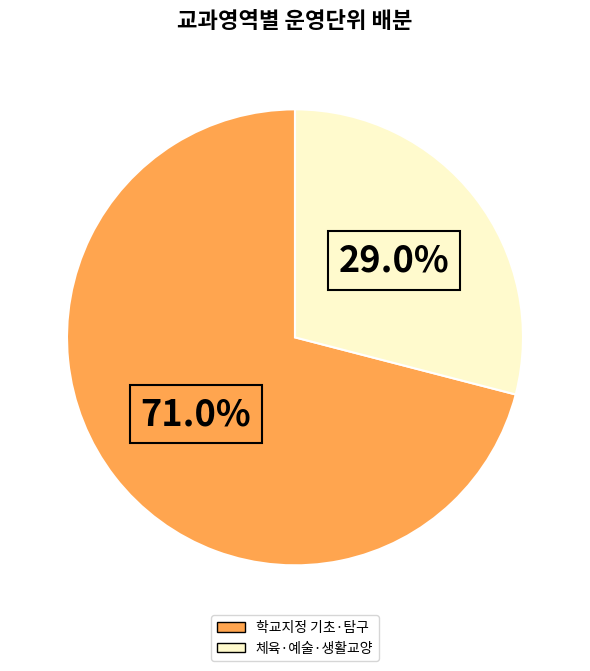

Is there any slice that represents more than half of the pie?

Yes